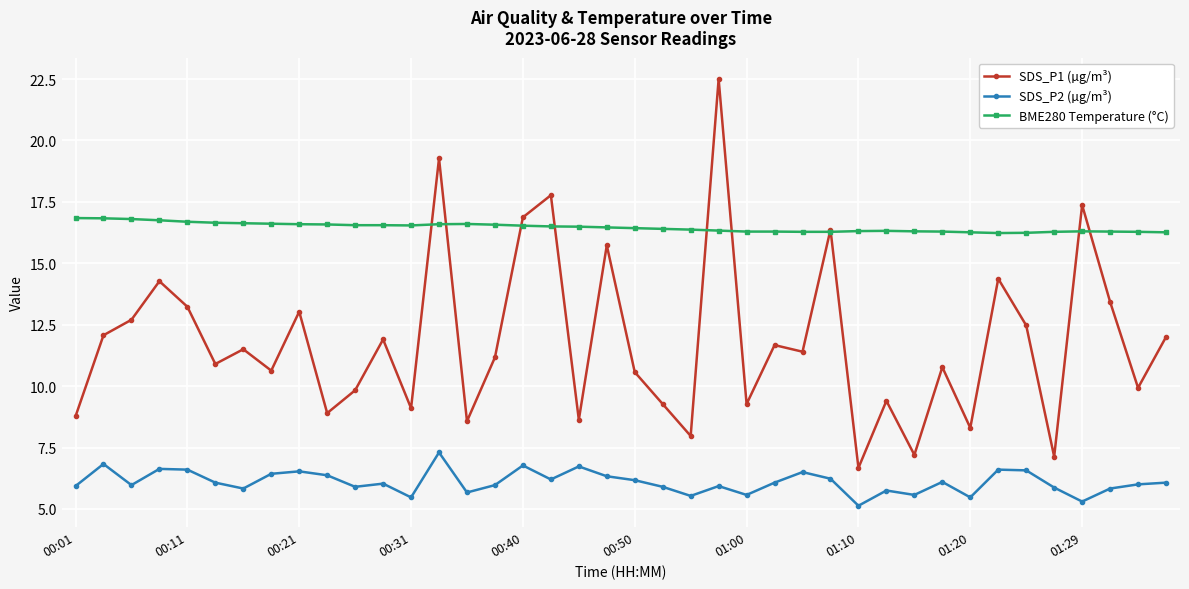

Which series has the largest range (max minus min)?

SDS_P1 (µg/m³)